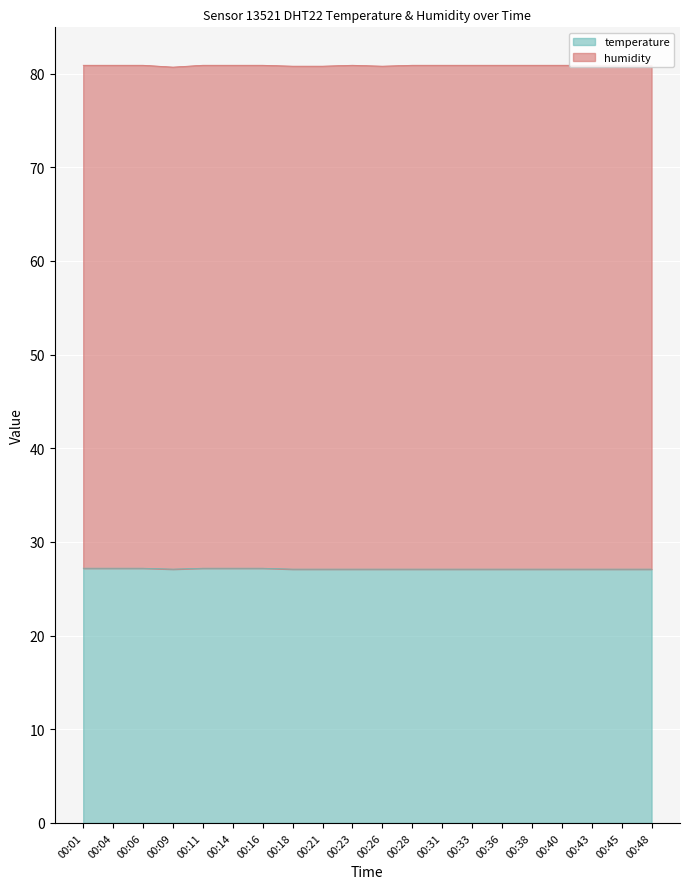

List the labels in order of value, smallest first.

00:09, 00:18, 00:21, 00:23, 00:26, 00:28, 00:31, 00:33, 00:36, 00:38, 00:40, 00:43, 00:45, 00:48, 00:01, 00:04, 00:06, 00:11, 00:14, 00:16